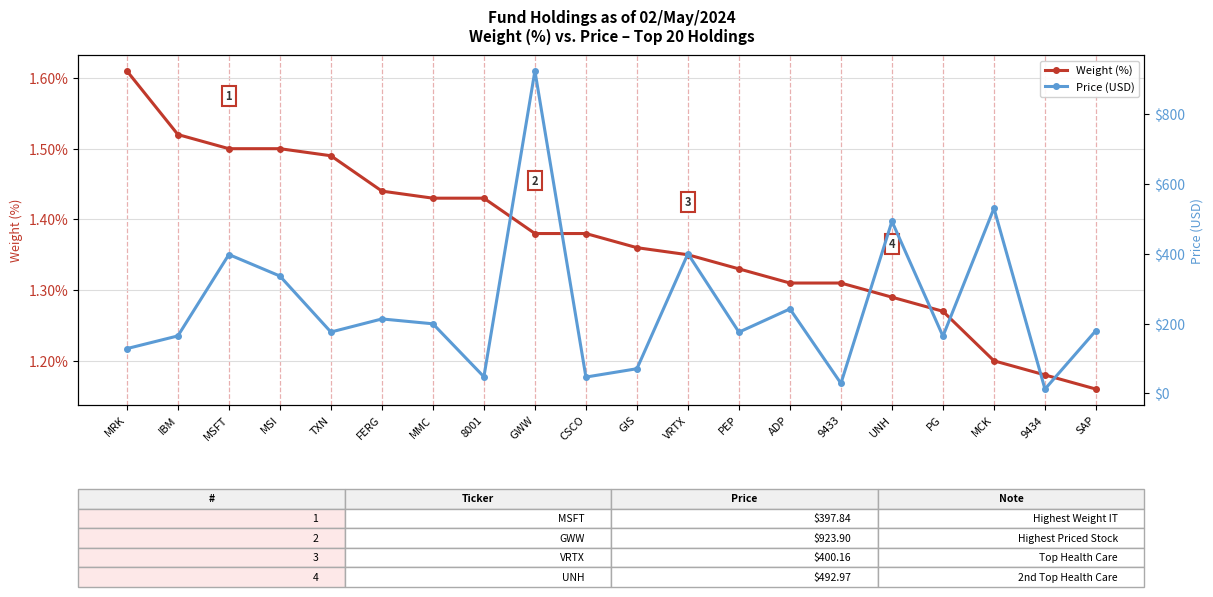

True or false: Weight (%) and Price (USD) intersect in this chart.

False